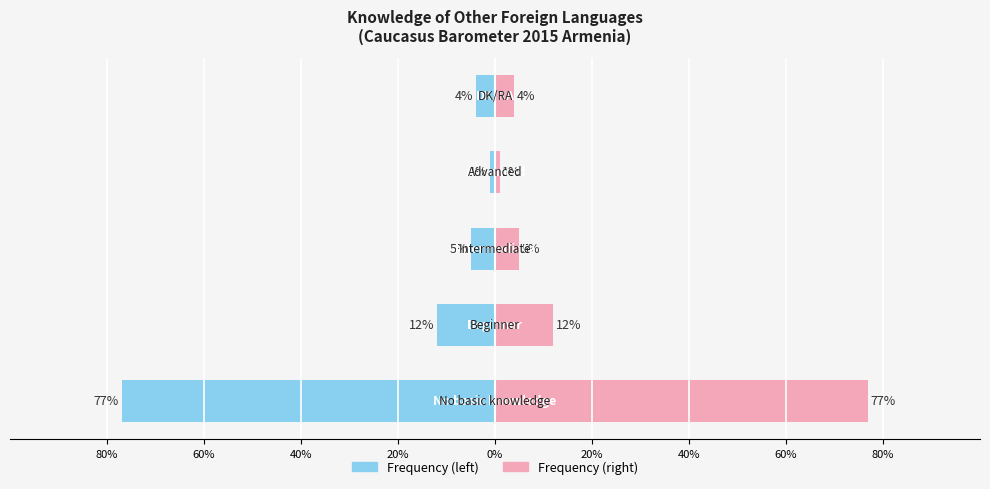

What position from the left is 40%?

3